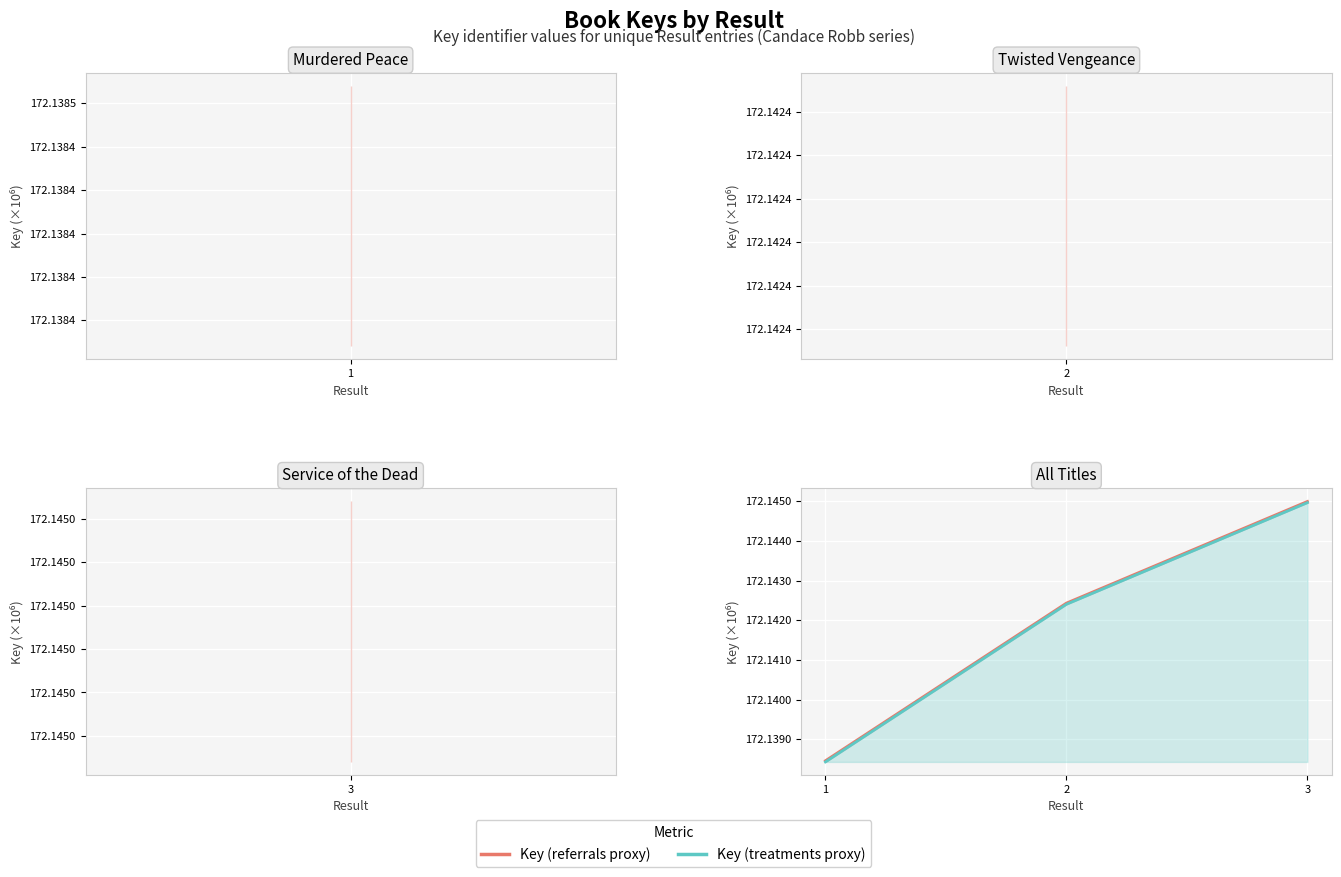

What is the total value across all series at 2?

344.3